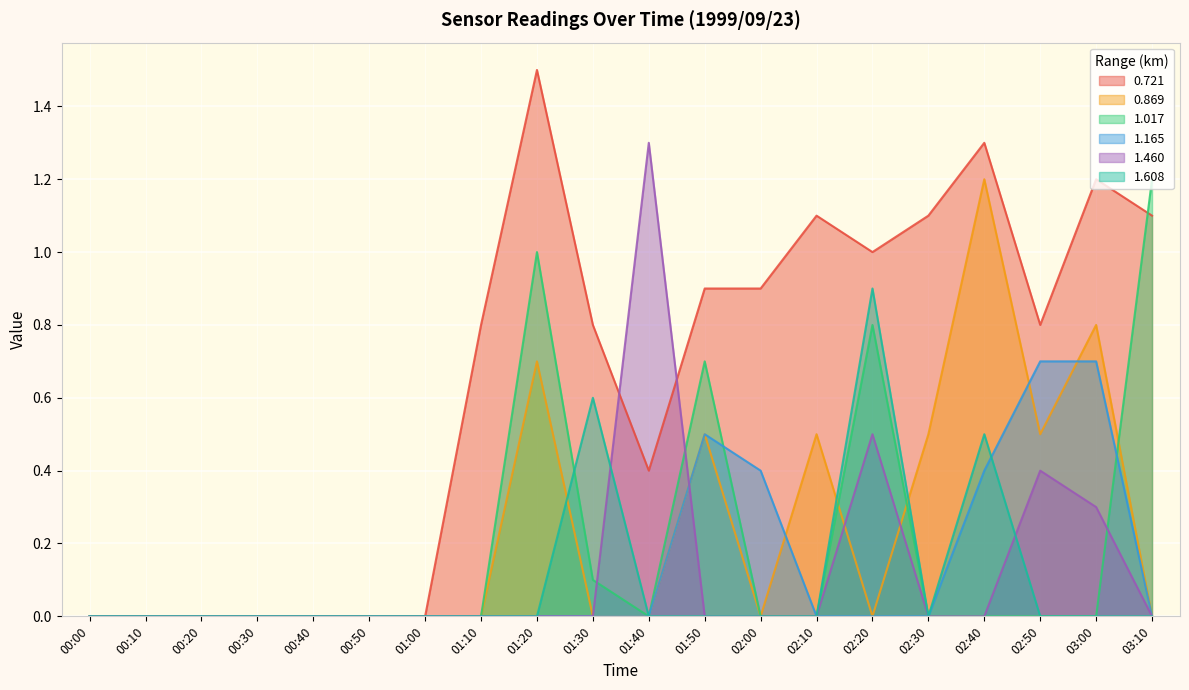

Reading right to left, what are all the values shown in this chart?

0.721: 1.1	1.2	0.8	1.3	1.1	1.0	1.1	0.9	0.9	0.4	0.8	1.5	0.8	0.0	0.0	0.0	0.0	0.0	0.0	0.0
0.869: 0.0	0.8	0.5	1.2	0.5	0.0	0.5	0.0	0.5	0.0	0.0	0.7	0.0	0.0	0.0	0.0	0.0	0.0	0.0	0.0
1.017: 1.2	0.0	0.0	0.0	0.0	0.8	0.0	0.0	0.7	0.0	0.1	1.0	0.0	0.0	0.0	0.0	0.0	0.0	0.0	0.0
1.165: 0.0	0.7	0.7	0.4	0.0	0.0	0.0	0.4	0.5	0.0	0.0	0.0	0.0	0.0	0.0	0.0	0.0	0.0	0.0	0.0
1.460: 0.0	0.3	0.4	0.0	0.0	0.5	0.0	0.0	0.0	1.3	0.0	0.0	0.0	0.0	0.0	0.0	0.0	0.0	0.0	0.0
1.608: 0.0	0.0	0.0	0.5	0.0	0.9	0.0	0.0	0.0	0.0	0.6	0.0	0.0	0.0	0.0	0.0	0.0	0.0	0.0	0.0